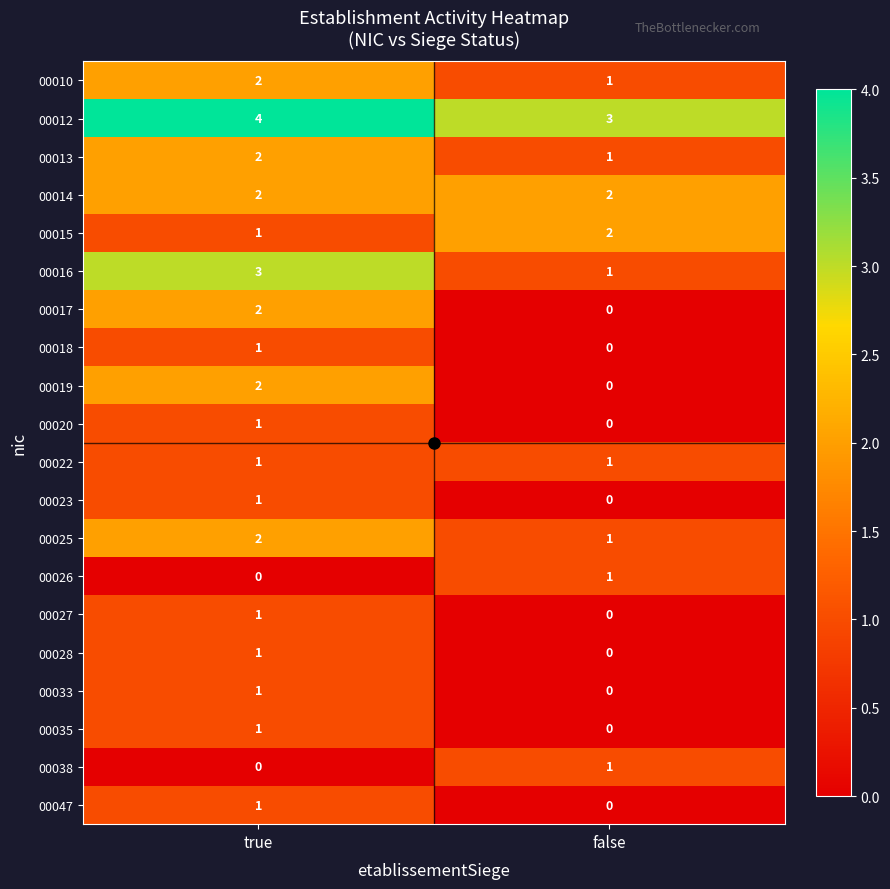

The 00012 series shows 4 at true. True or false?

True